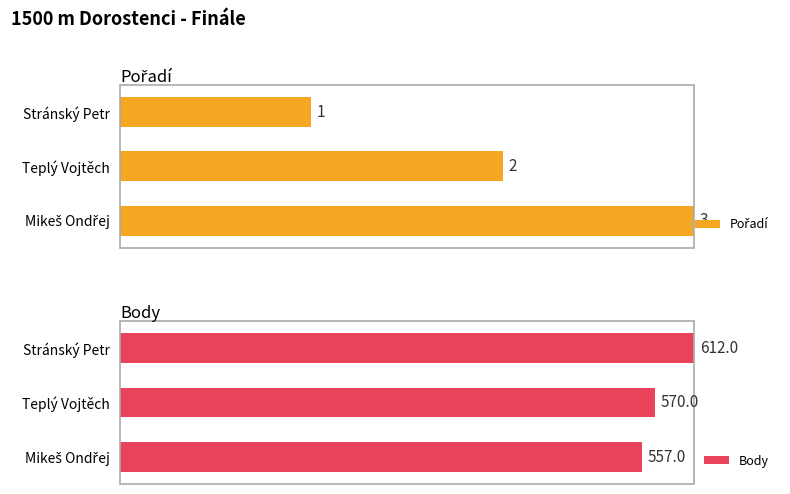

How many series are shown in this chart?

2